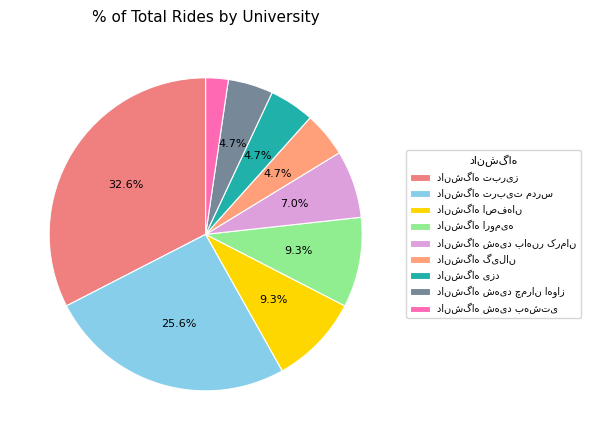

True or false: دانشگاه گیلان accounts for 5% of the total.

True